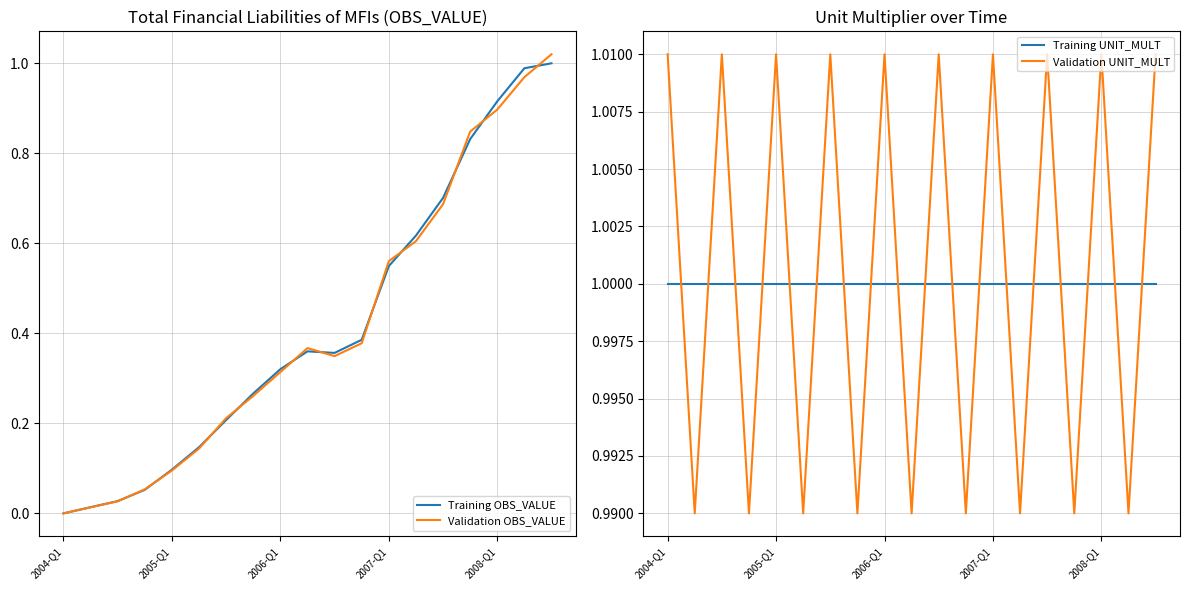

The Training OBS_VALUE series shows 0.1 at 6. True or false?

False